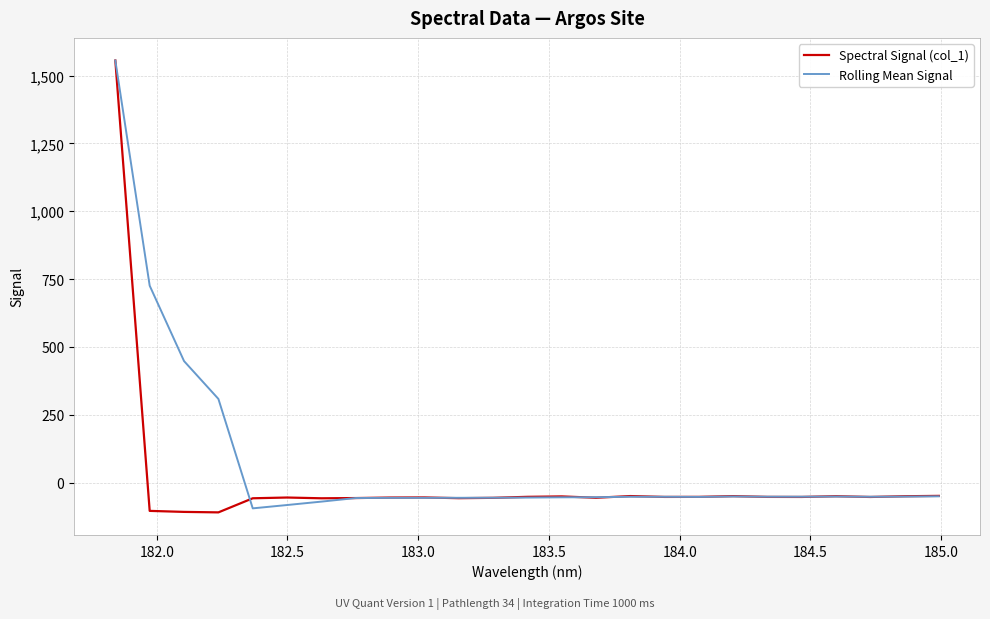

What is the minimum value shown in the chart?

-110.0